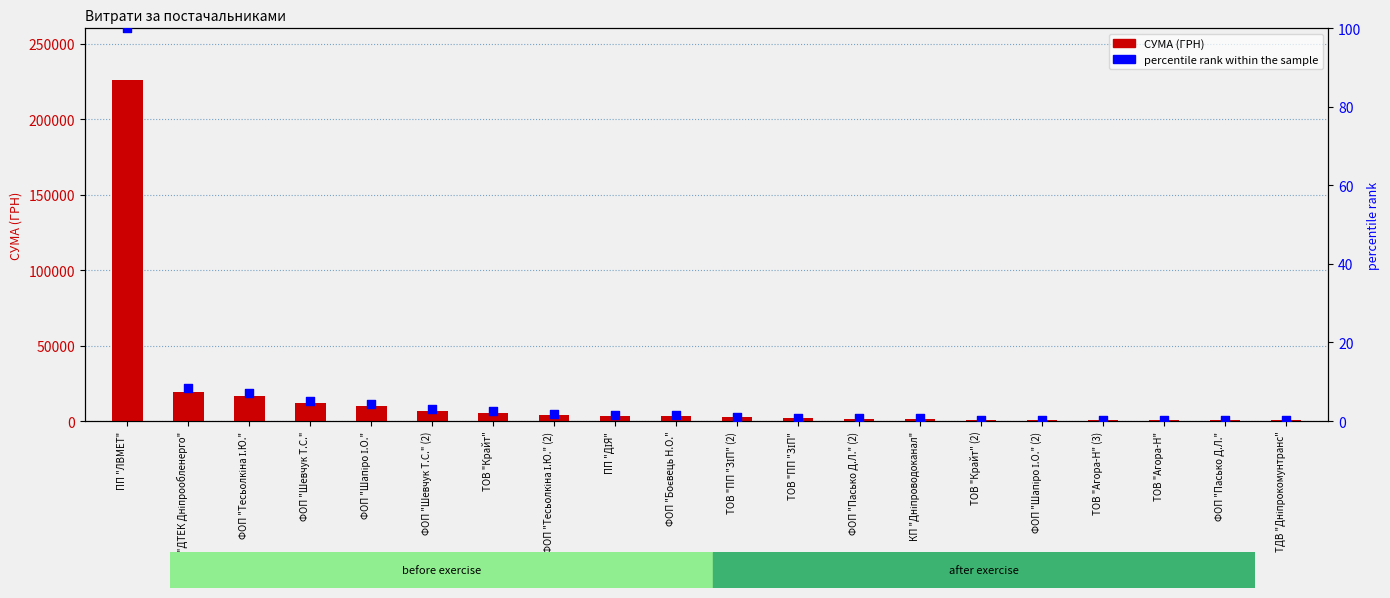

What is the total value across all series at ФОП "Шевчук Т.С." (2)?

6891.0